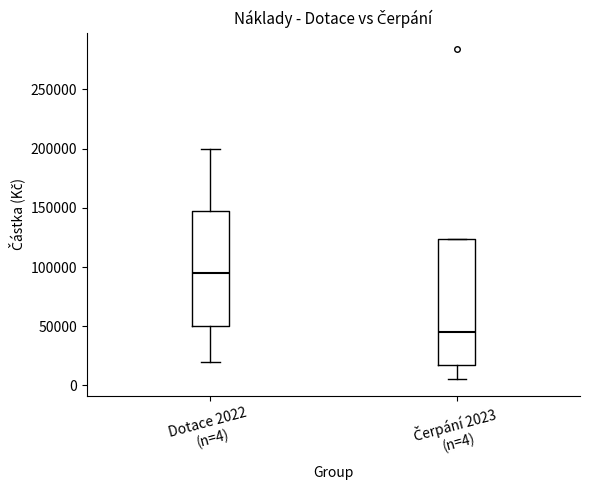

Reading left to right, read every box against the y-axis: the position of its median line, the range the box covers, and the ends of its whiskers. The values are not printed on the chart, so give them approximately, as read against the axis.

Dotace 2022 (n=4): median 95000, box 50000 to 150000, whiskers 20000 to 200000
Čerpání 2023 (n=4): median 45000, box 15000 to 125000, whiskers 5000 to 125000